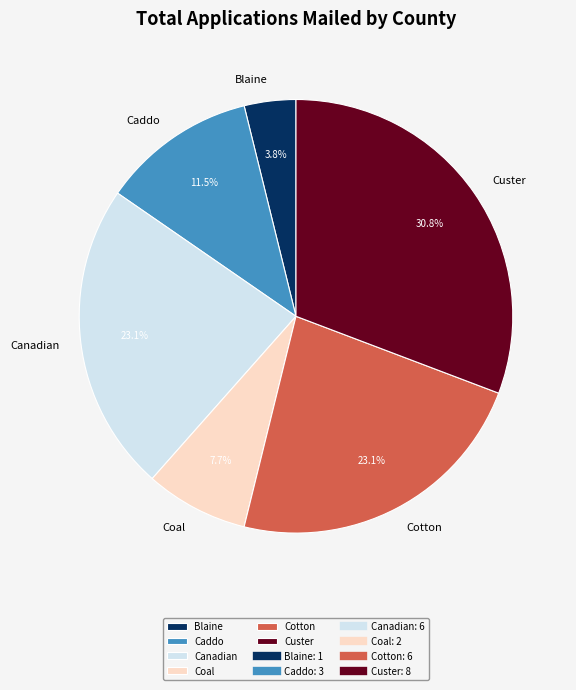

How many slices are in this pie chart?

6